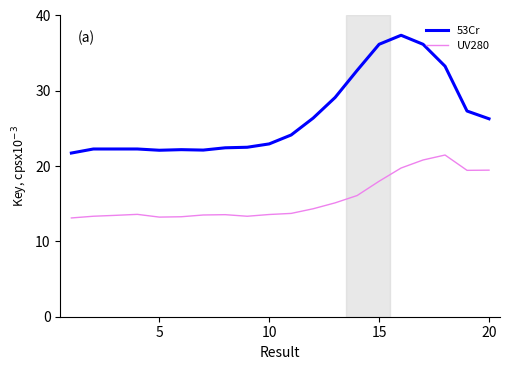

List the series in order of their peak value, highest first.

53Cr, UV280